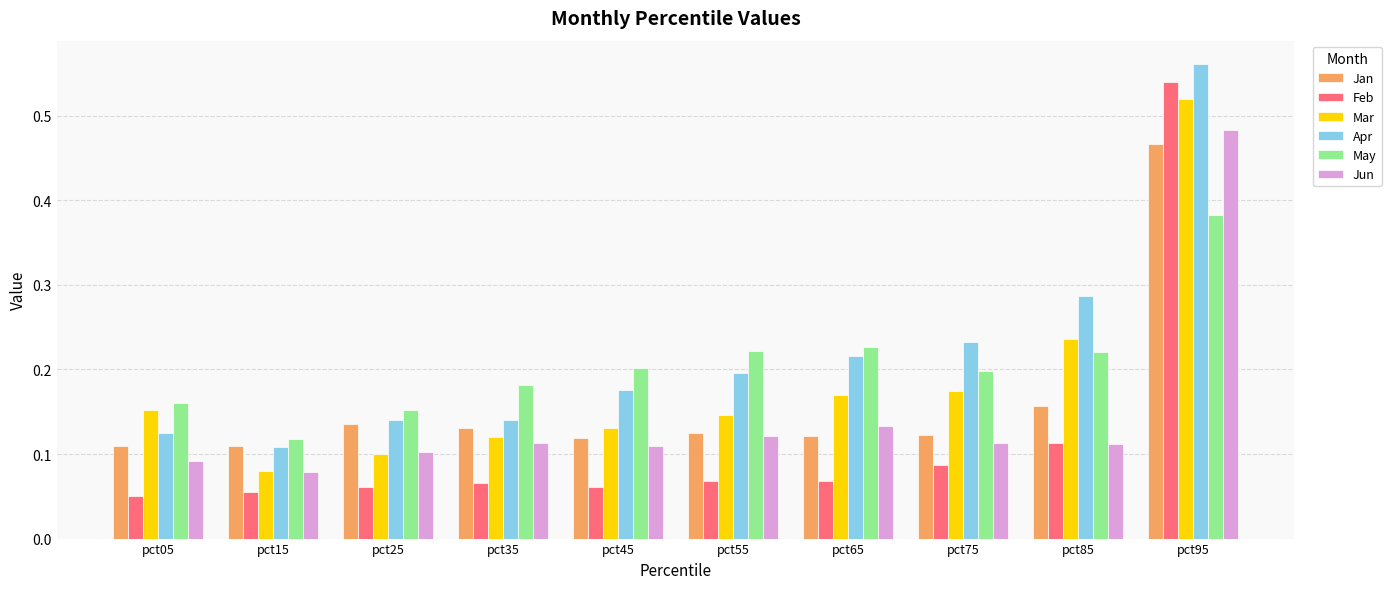

What is the sum of all Mar values?

1.8